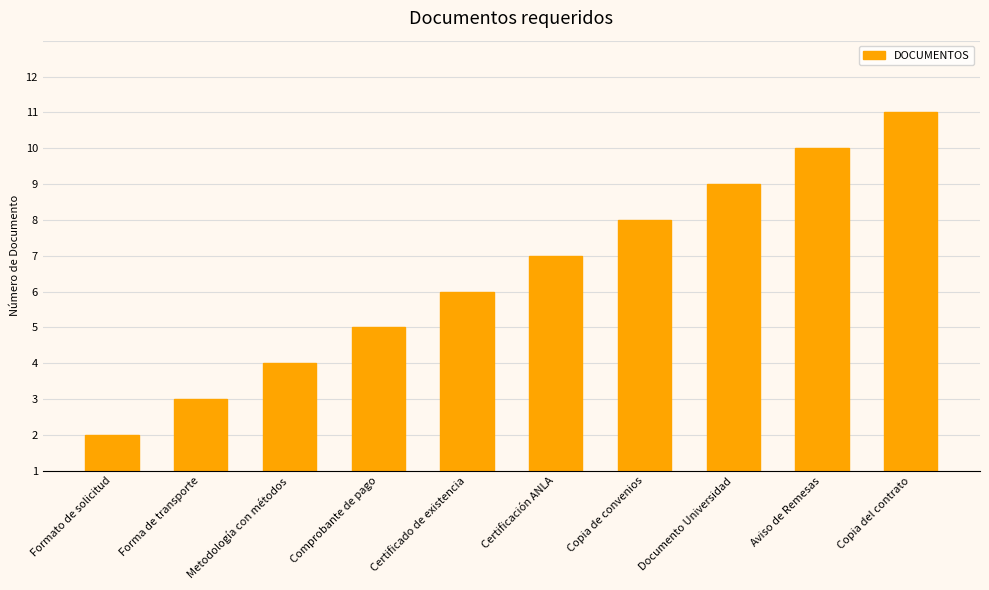

The value at Formato de solicitud is 1. True or false?

False